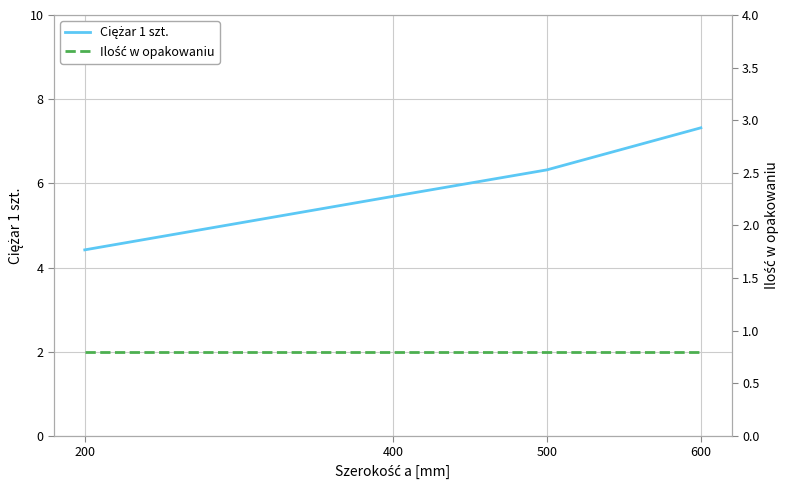

Reading left to right, extract all data points from this chart.

Ciężar 1 szt.: 4.4	5.7	6.3	7.3
Ilość w opakowaniu: 2.0	2.0	2.0	2.0